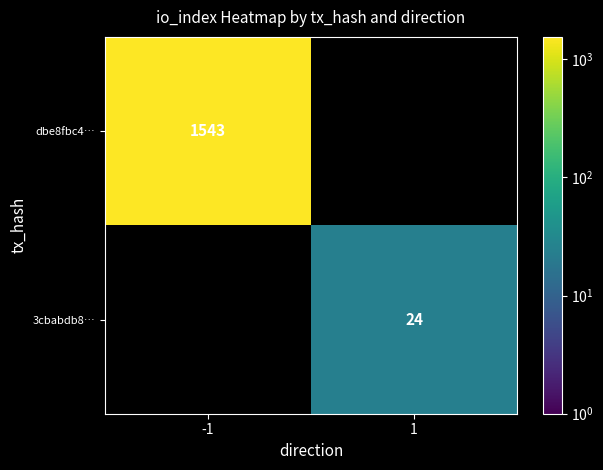

True or false: 3cbabdb8… has a value of 32 at 1.

False